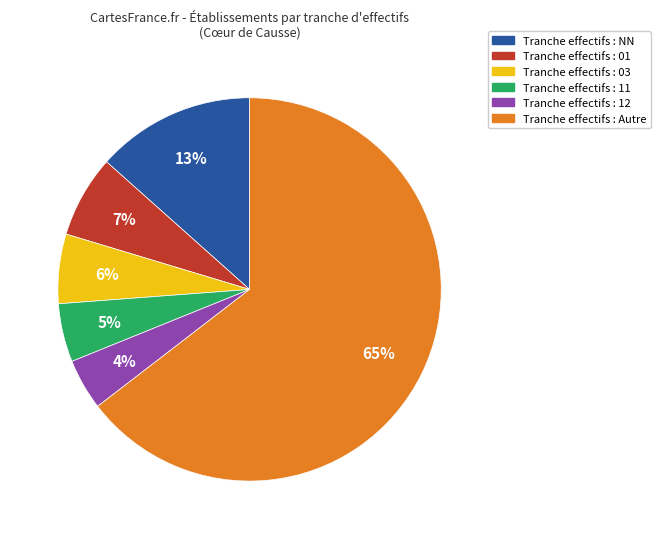

To the nearest percent, what is the average slice percentage?

17%